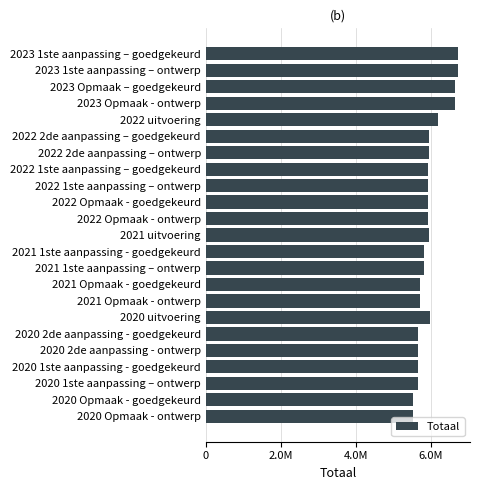

Does the chart contain any negative values?

No